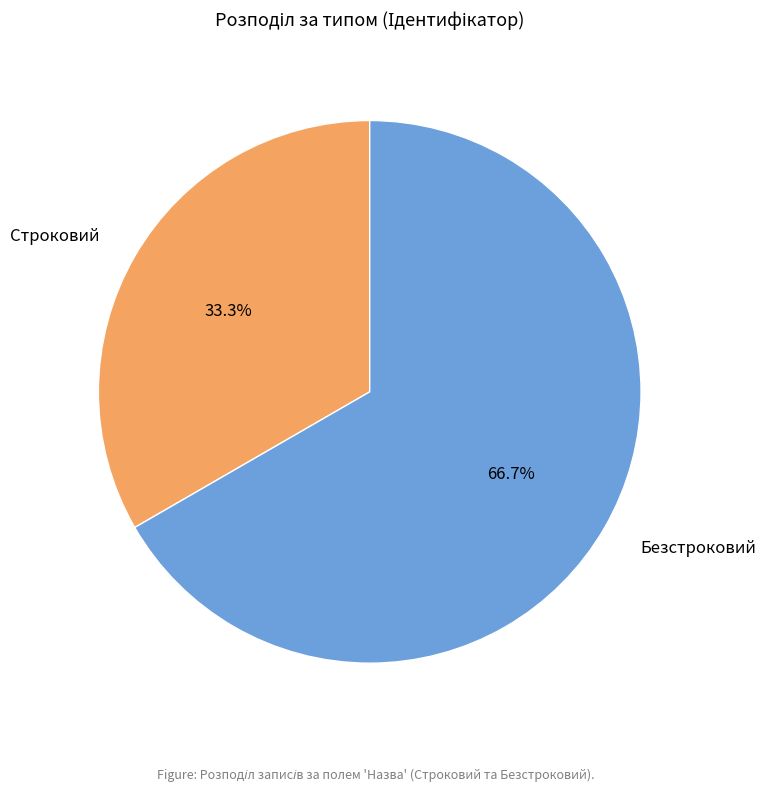

True or false: Строковий accounts for 47% of the total.

False